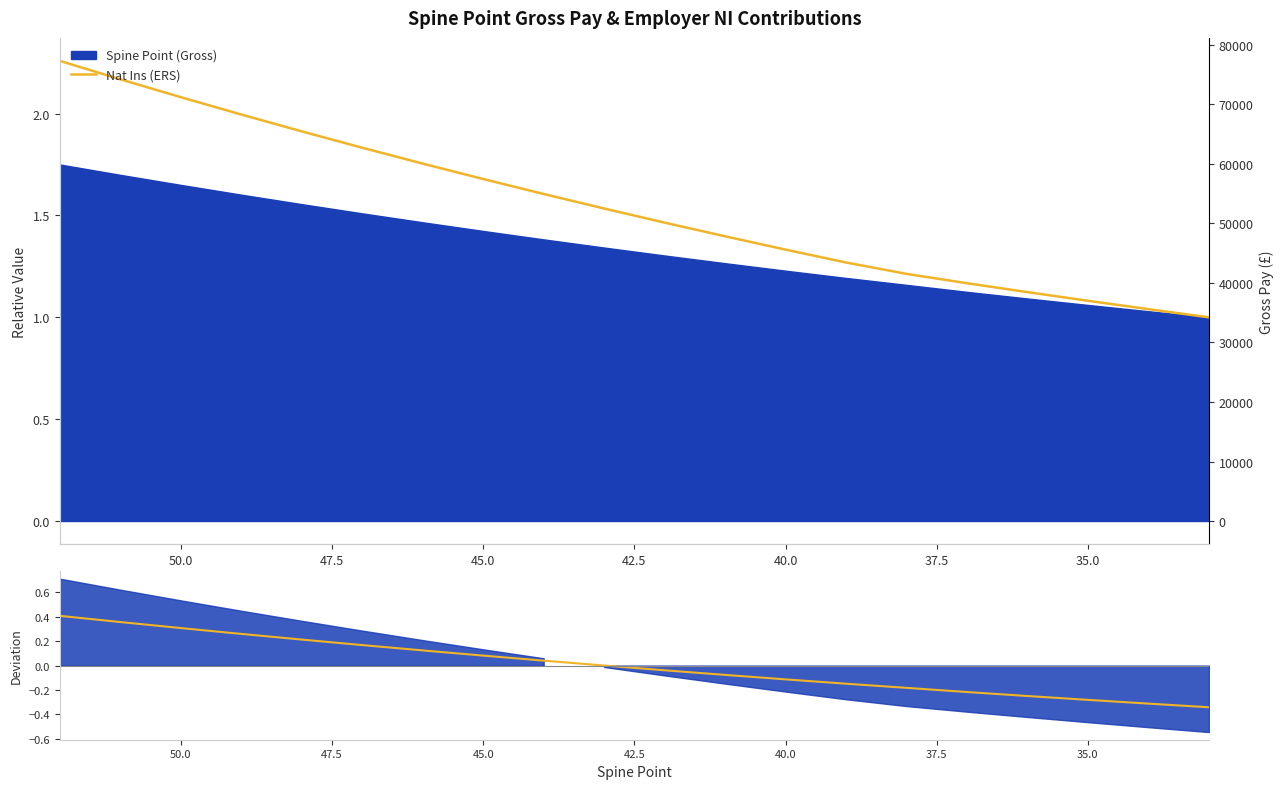

Which series has the largest total across all categories?

Nat Ins (ERS)